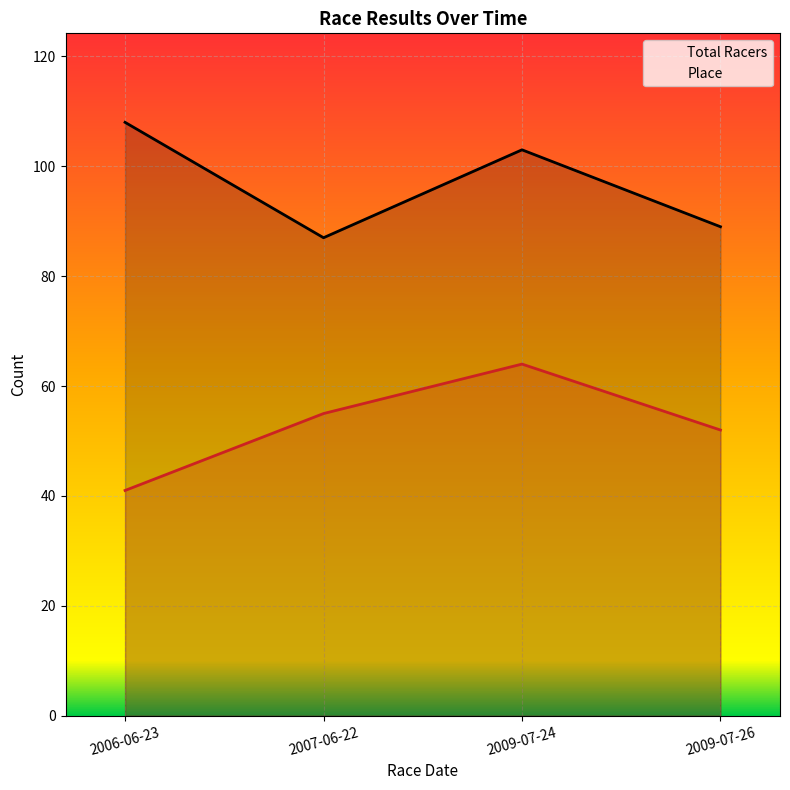

Is the value of Place at 2006-06-23 greater than the value of Total Racers at 2009-07-24?

No